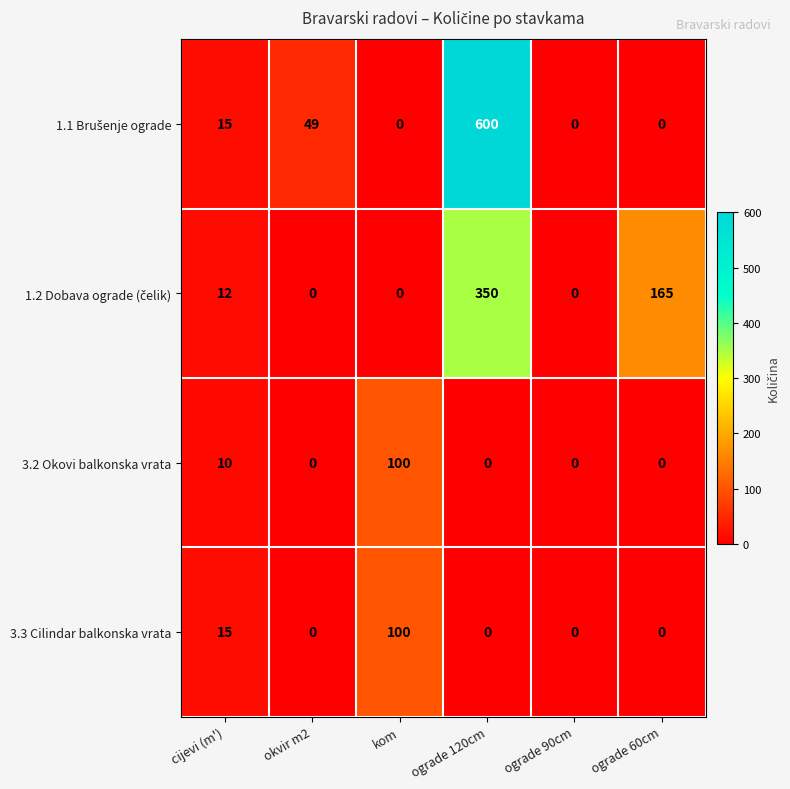

What is the maximum value shown in the chart?

600